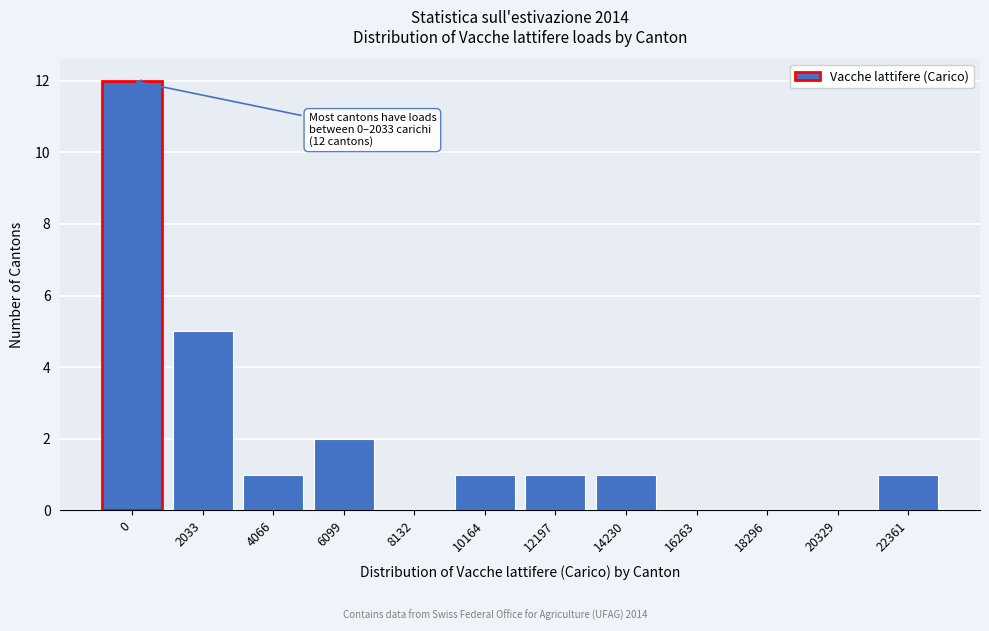

Reading left to right, list all the values displayed in this chart.

0=12	2033=5	4066=1	6099=2	8132=0	10164=1	12197=1	14230=1	16263=0	18296=0	20329=0	22361=1